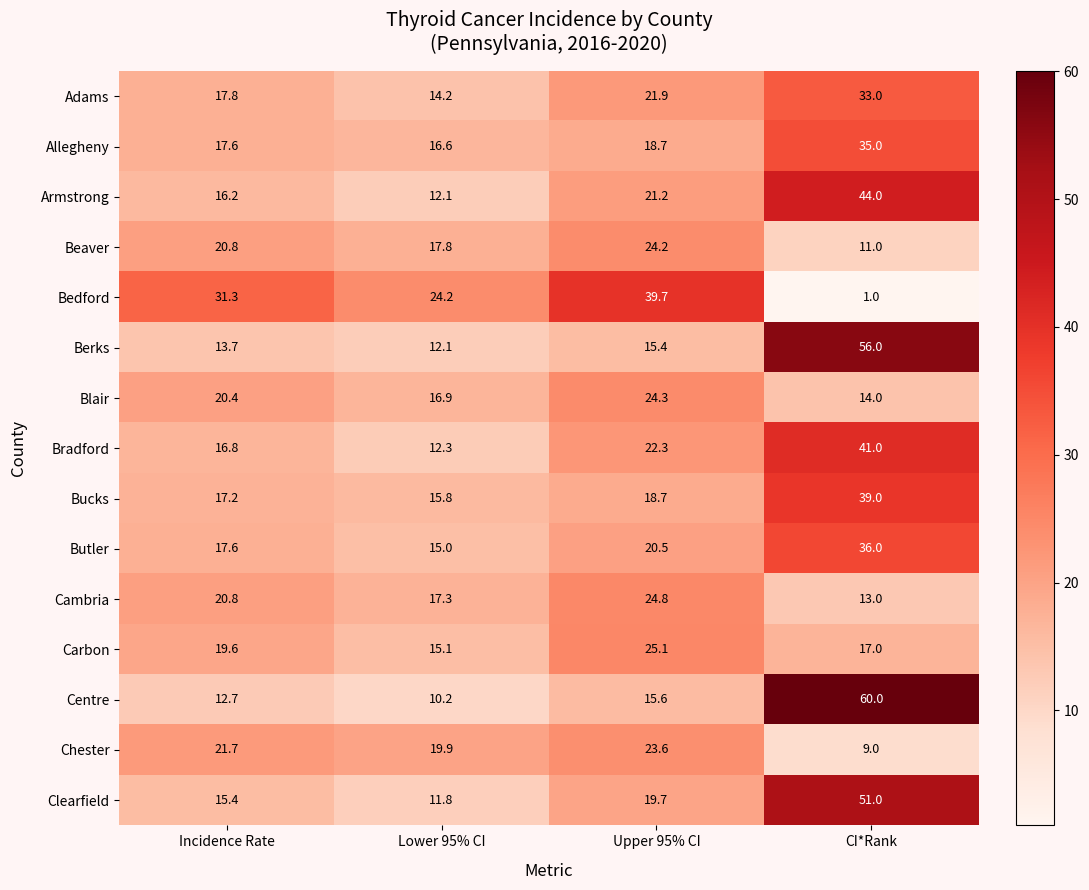

Rank the series by their maximum value, from highest to lowest.

Centre, Berks, Clearfield, Armstrong, Bradford, Bedford, Bucks, Butler, Allegheny, Adams, Carbon, Cambria, Blair, Beaver, Chester